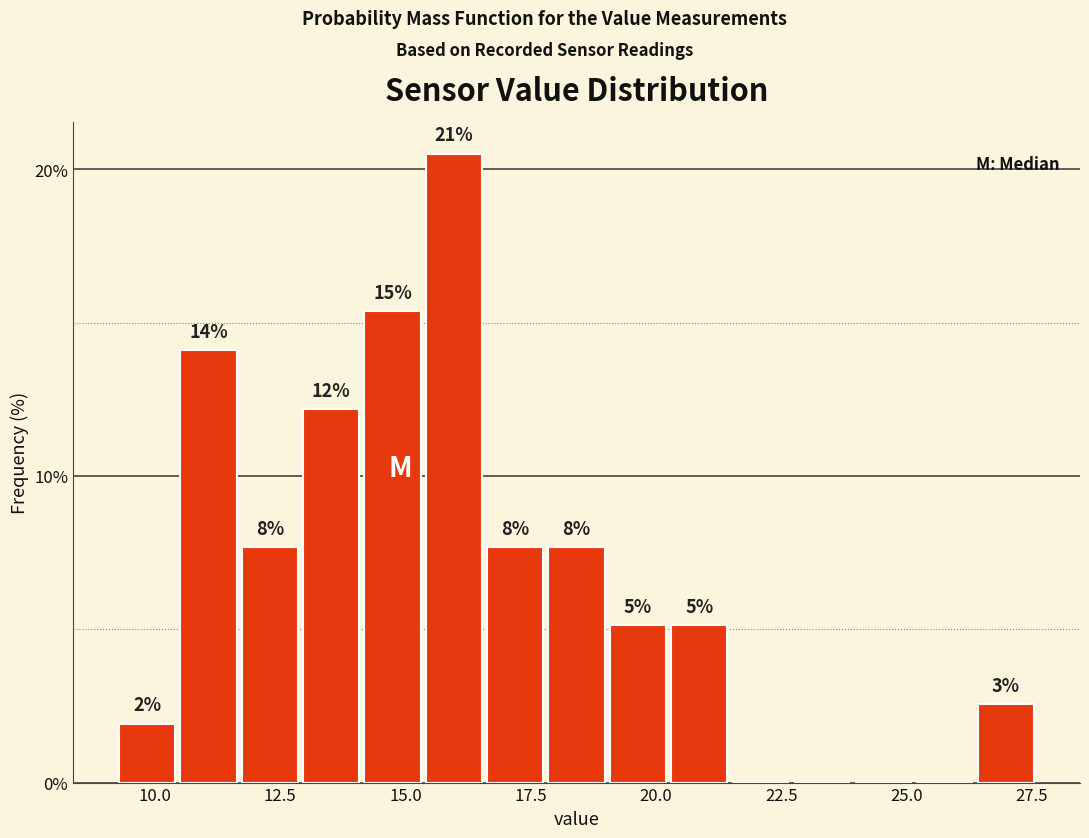

Around what value on the x-axis is the tallest bar? Give the approximate position of its centre, as read against the axis.

16.0